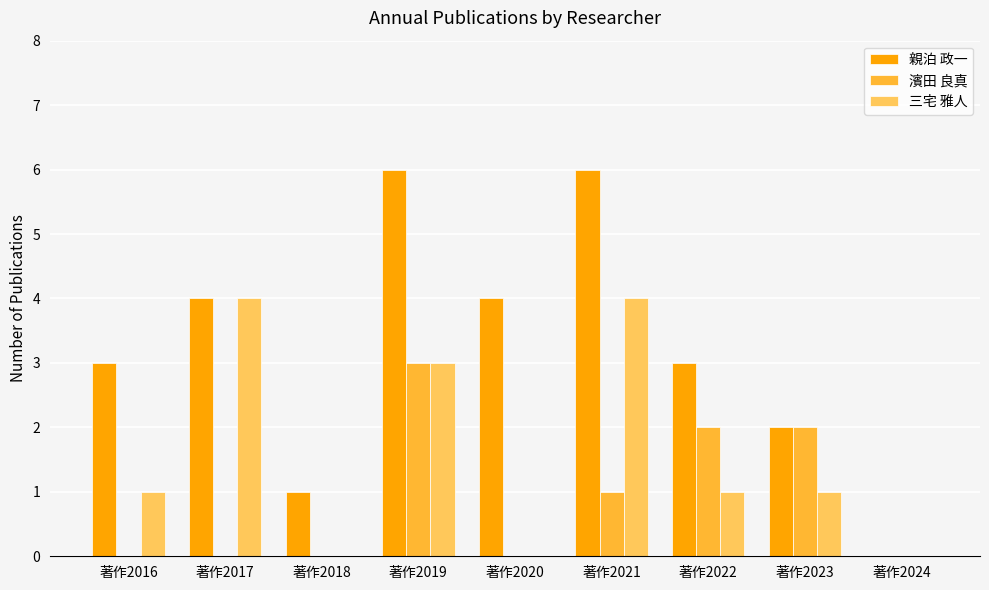

Reading left to right, extract all data points from this chart.

親泊 政一: 著作2016=3	著作2017=4	著作2018=1	著作2019=6	著作2020=4	著作2021=6	著作2022=3	著作2023=2	著作2024=0
濱田 良真: 著作2016=0	著作2017=0	著作2018=0	著作2019=3	著作2020=0	著作2021=1	著作2022=2	著作2023=2	著作2024=0
三宅 雅人: 著作2016=1	著作2017=4	著作2018=0	著作2019=3	著作2020=0	著作2021=4	著作2022=1	著作2023=1	著作2024=0